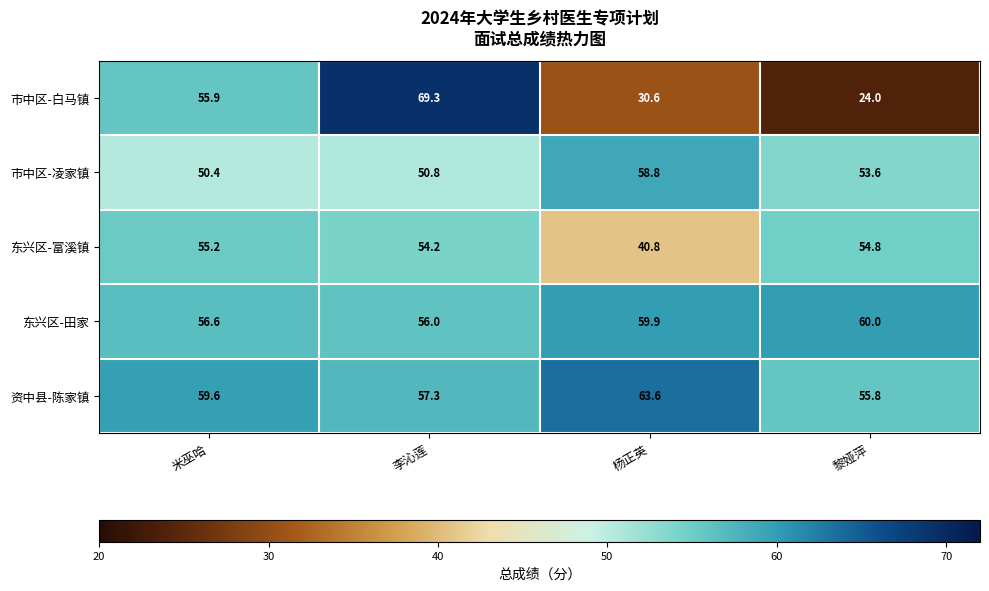

Which series has the widest spread of values?

市中区-白马镇